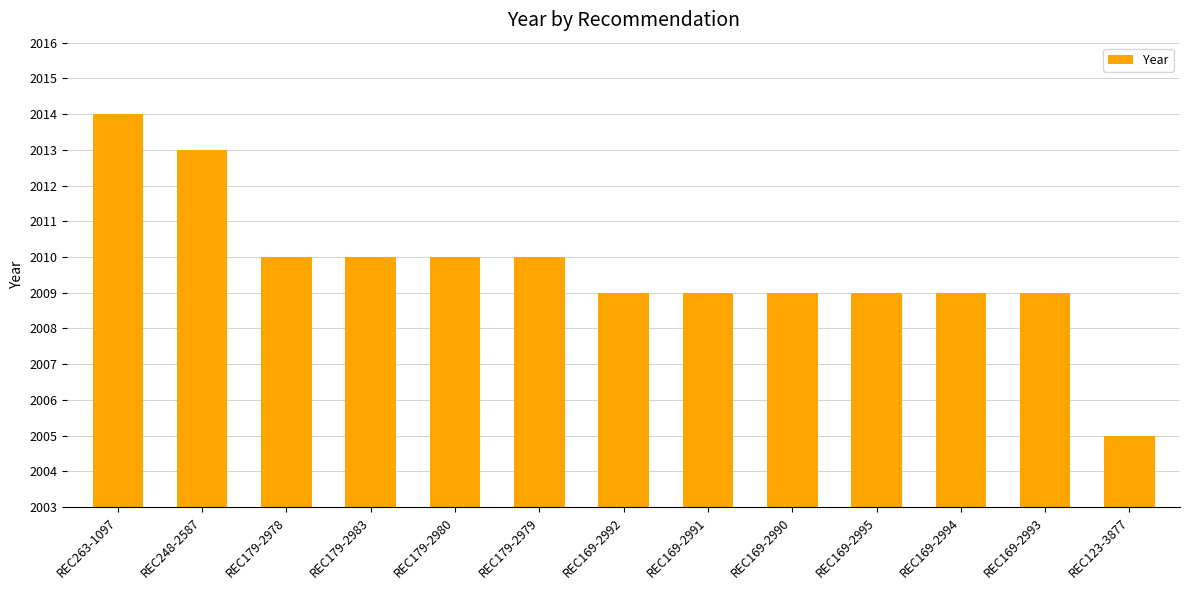

Is it true that the value at REC169-2995 is 2009?

True